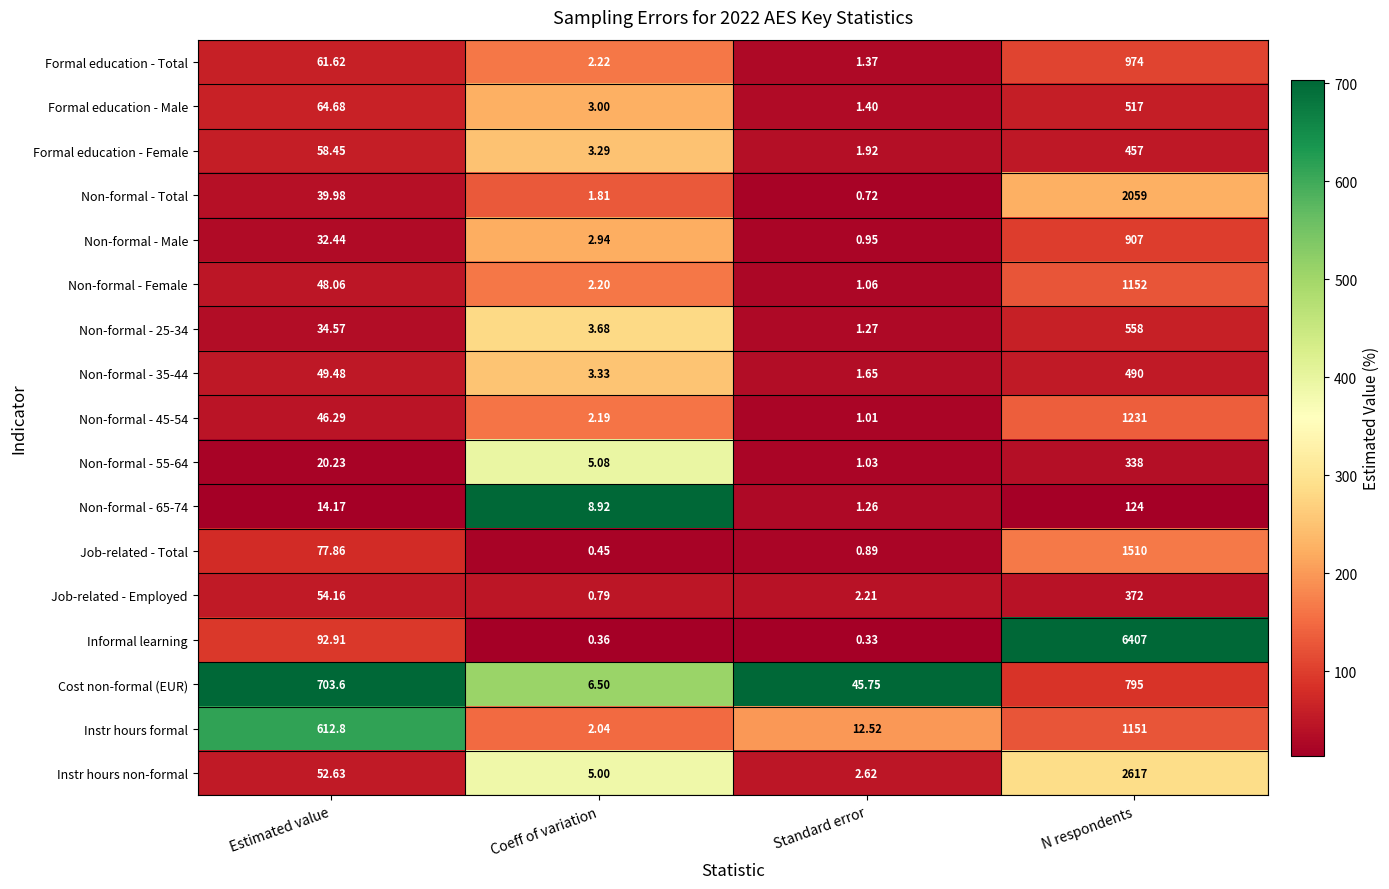

Where does the Non-formal - 55-64 series first go above 20?

Estimated value